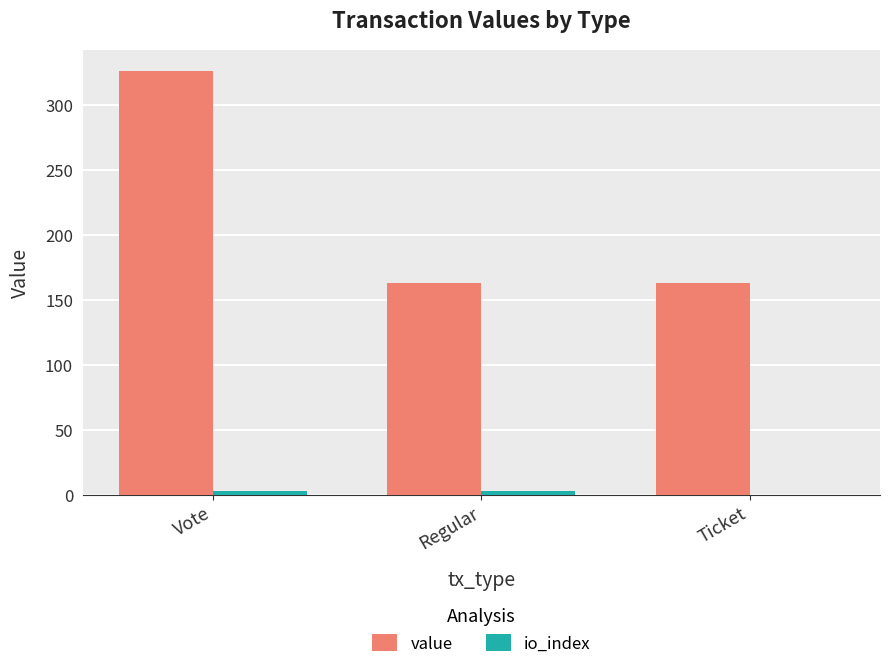

The value of value at Regular is 60.8. True or false?

False